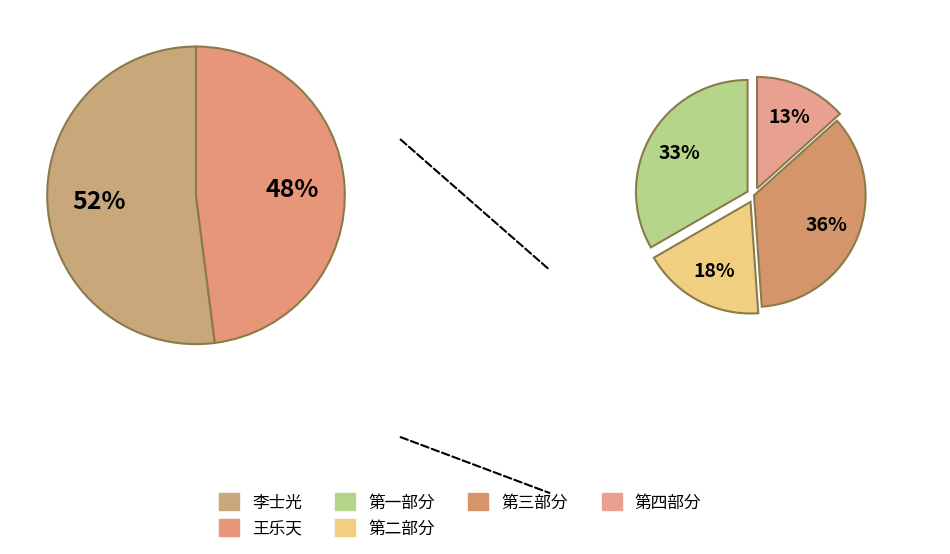

True or false: 2021143010 accounts for 1% of the total.

False